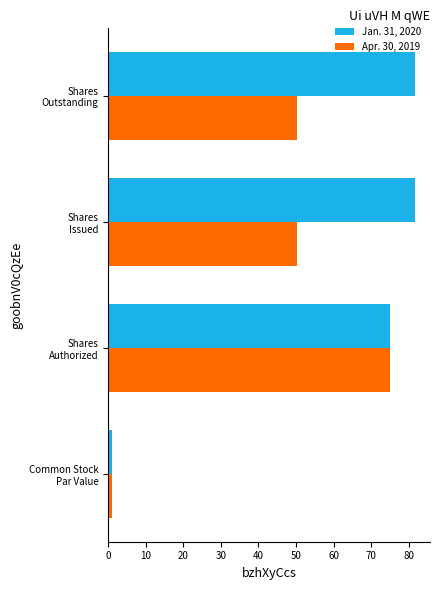

Which series has the largest range (max minus min)?

Jan. 31, 2020